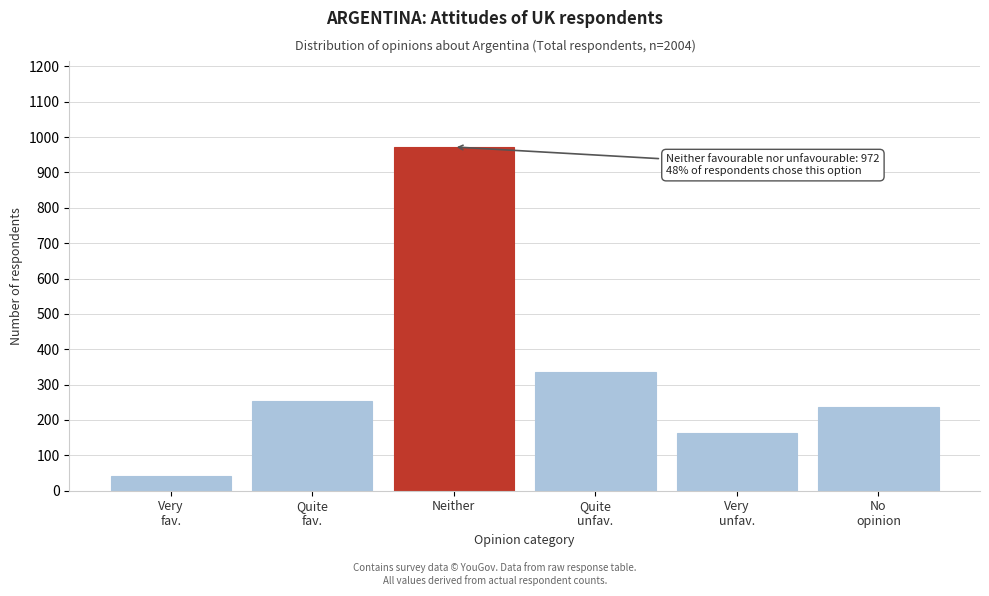

Reading left to right, extract all data points from this chart.

42	254	972	335	163	237